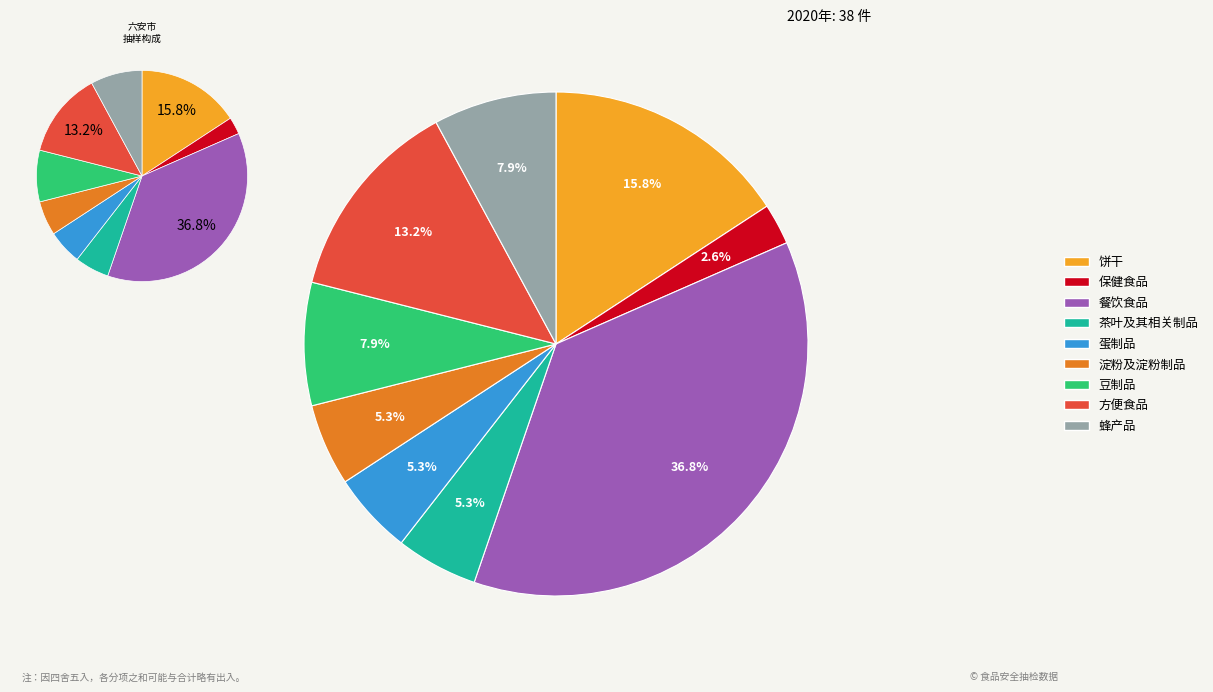

Which has a higher value, 蜂产品 or 餐饮食品?

餐饮食品